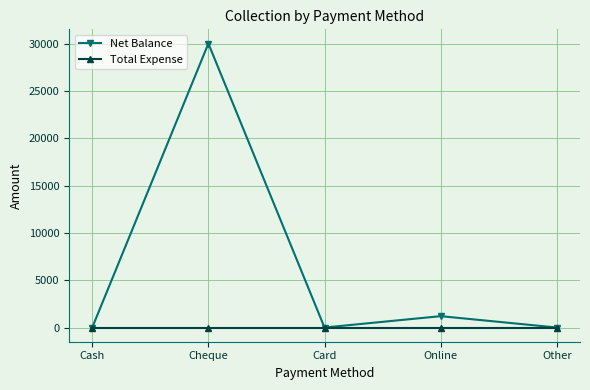

Does the chart have visible grid lines?

Yes